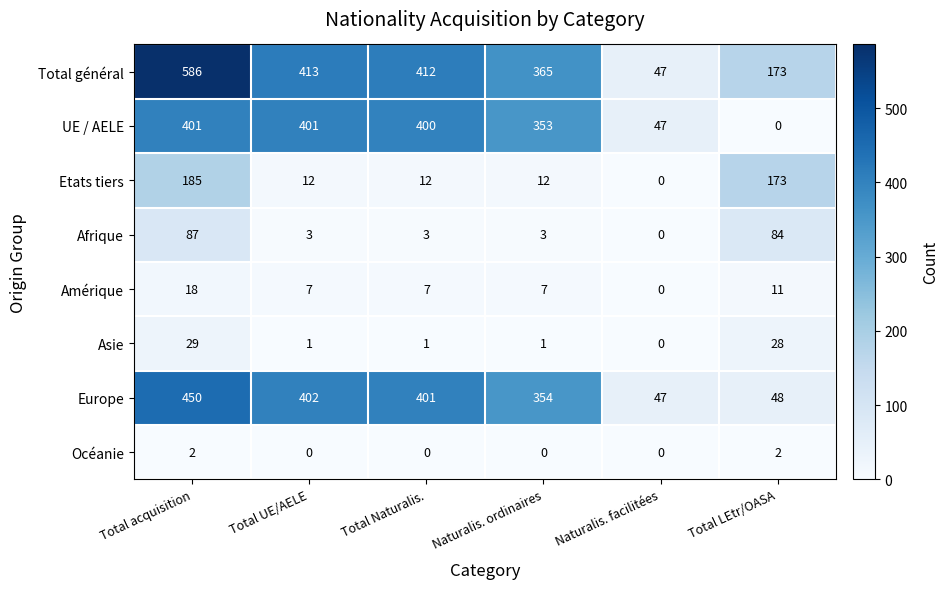

What is the sum of all Asie values?

60